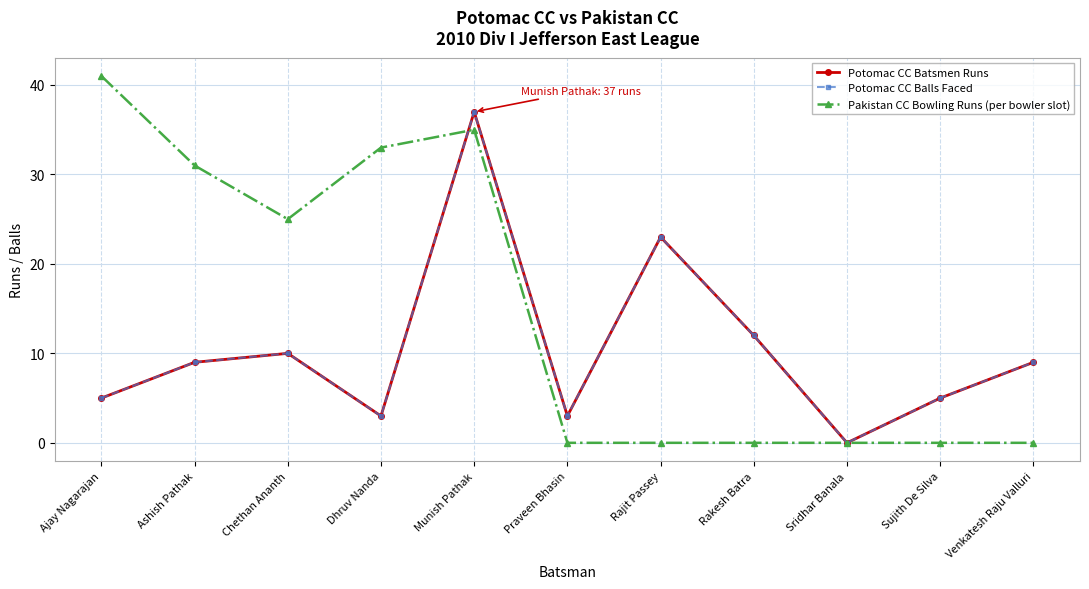

Read the Potomac CC Balls Faced value at Munish Pathak.

37